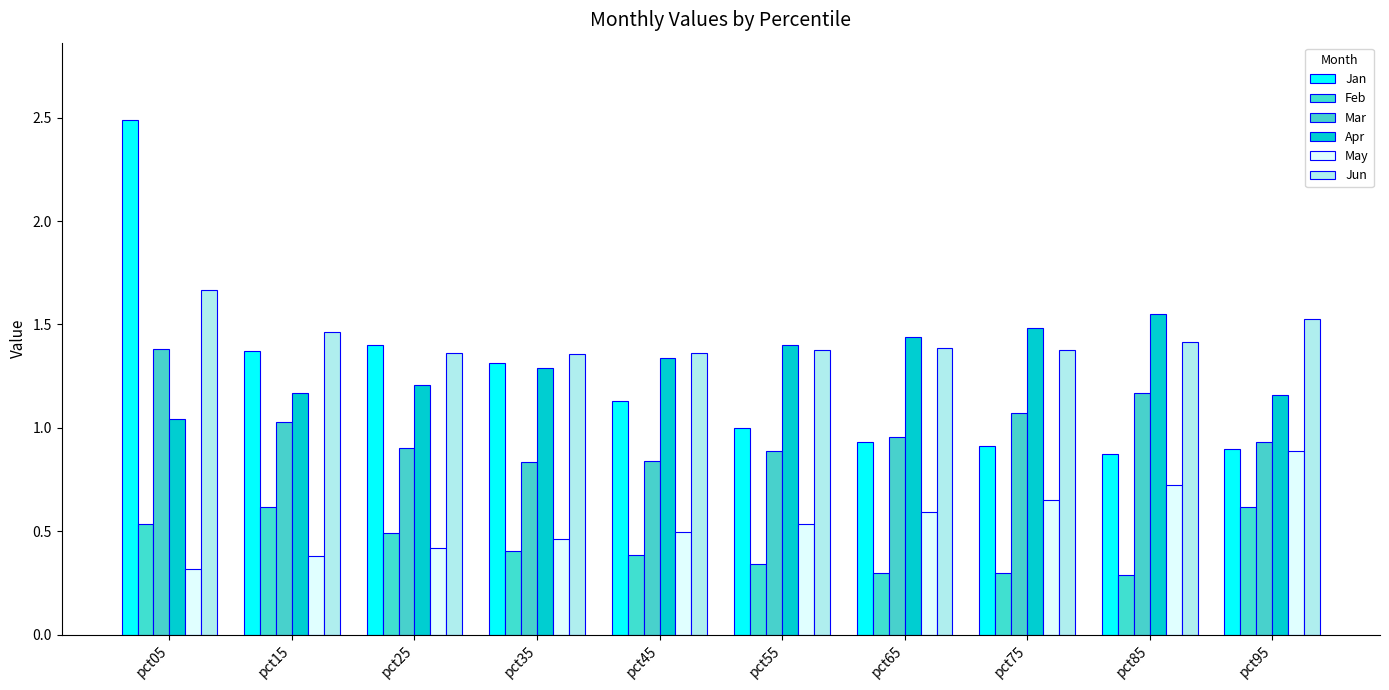

How many series are shown in this chart?

6